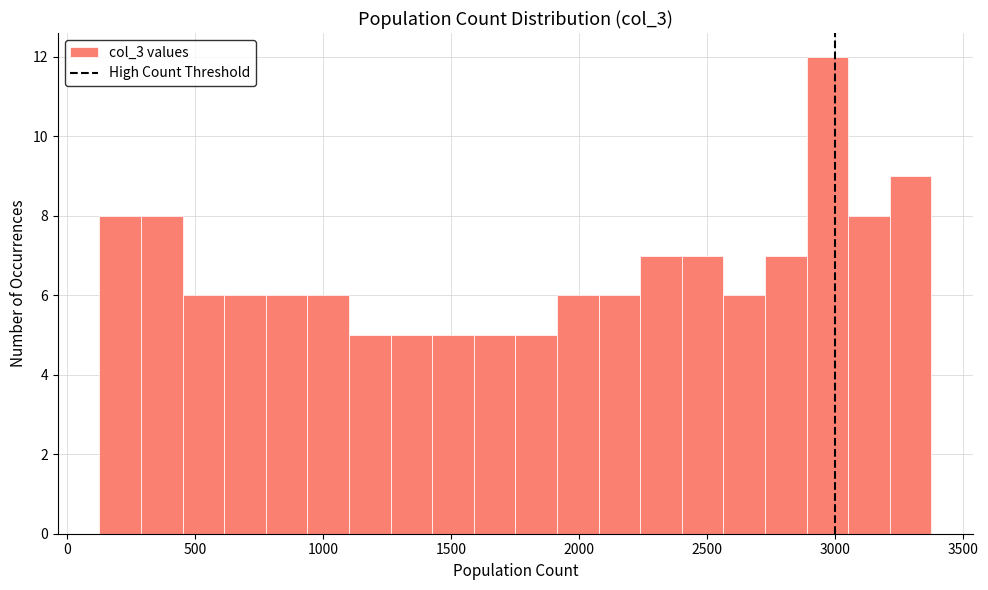

Read against the x-axis, roughly where is the centre of the tallest bar?

2950